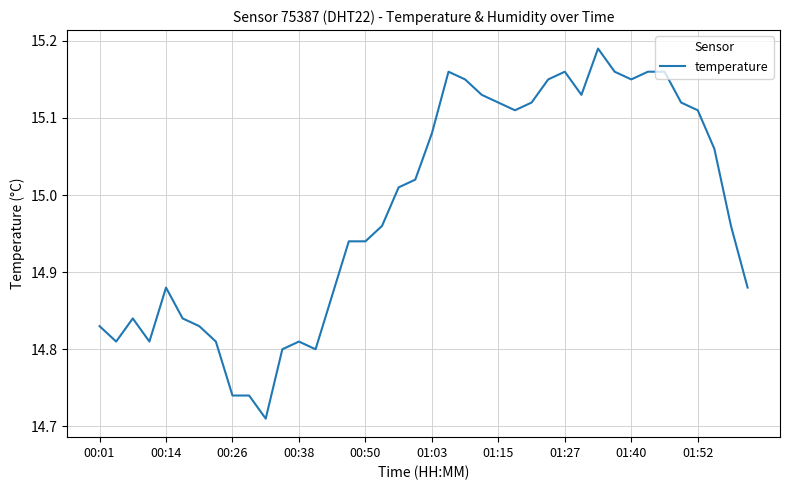

Does the chart have visible grid lines?

Yes